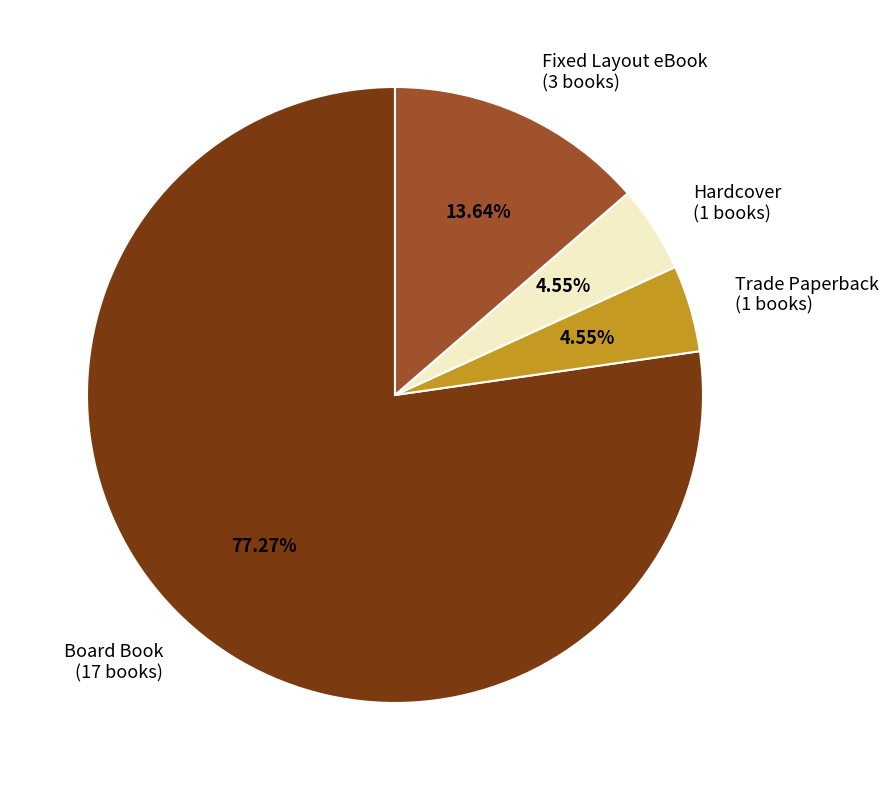

Is there any slice that represents more than half of the pie?

Yes